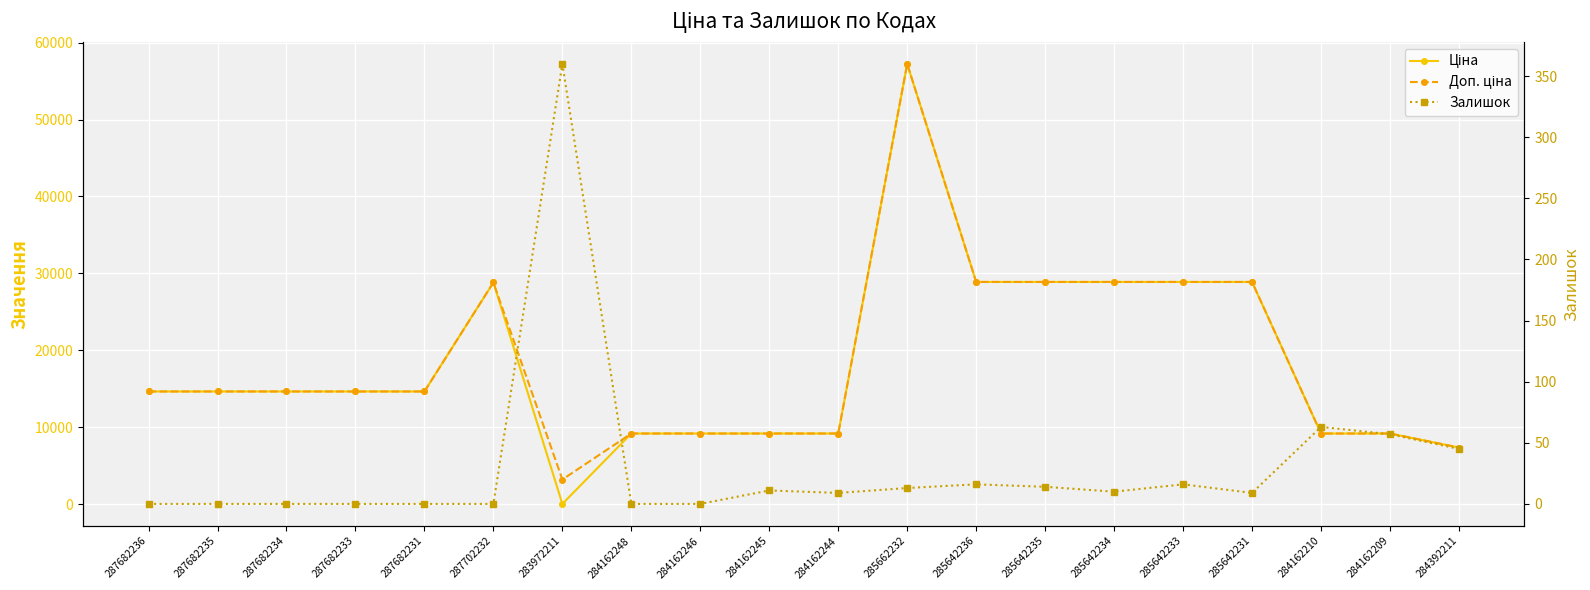

True or false: Доп. ціна has a value of 9185.1 at 284162246.

True